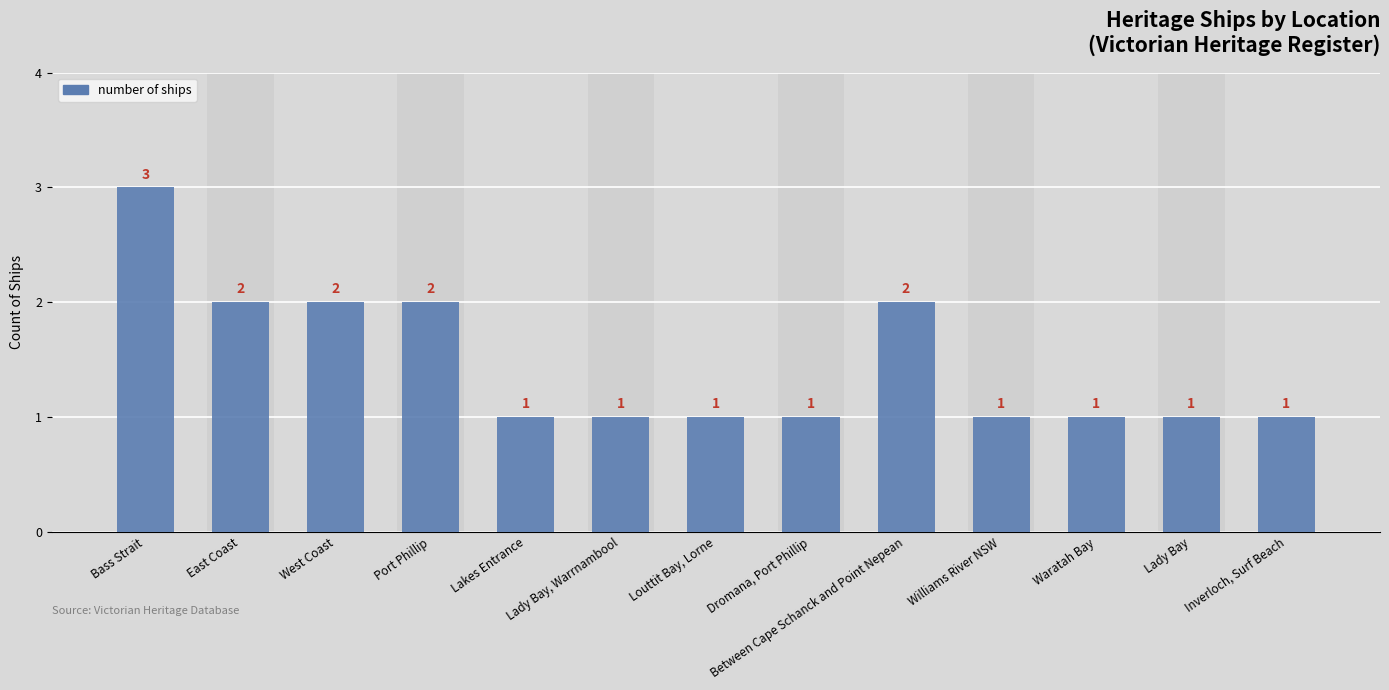

How many bars are there in total?

13